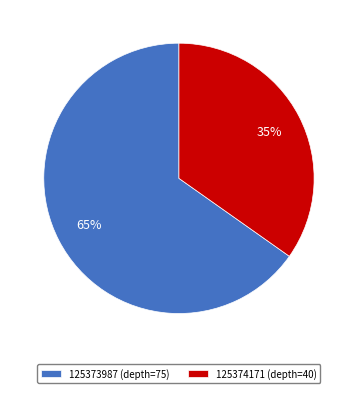

Is the sum of 125373987 (depth=75) and 125374171 (depth=40) greater than half?

Yes